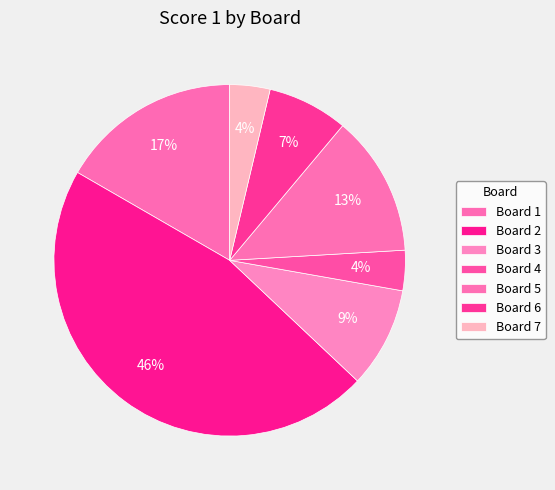

To the nearest percent, what is the difference between the Board 3 and Board 2 slice percentages?

37%